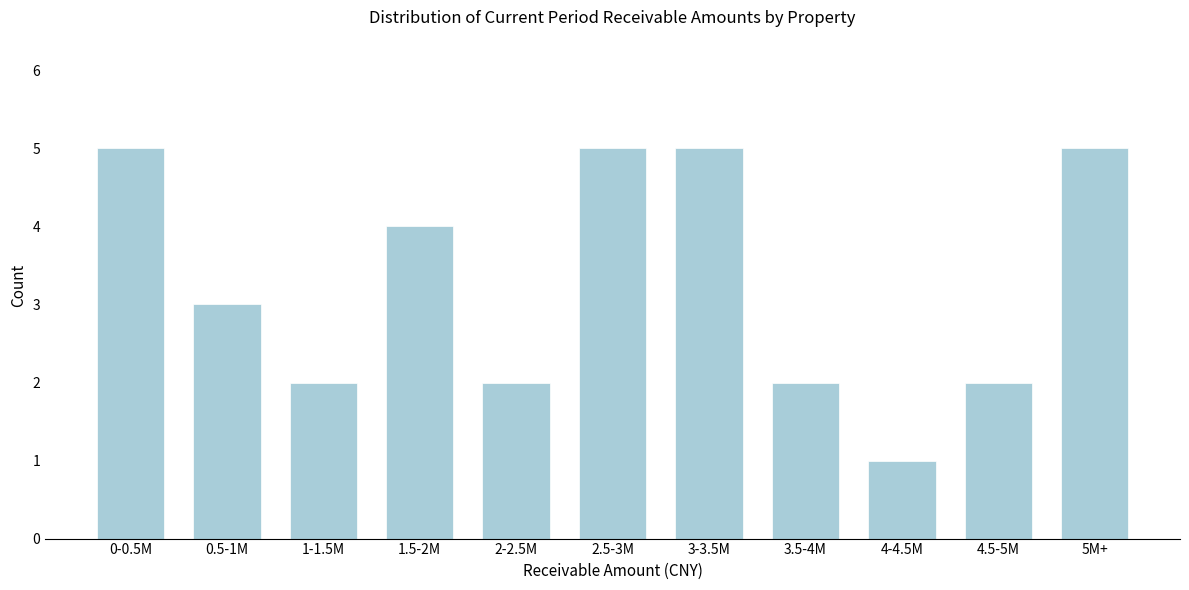

Reading left to right, extract all data points from this chart.

5	3	2	4	2	5	5	2	1	2	5